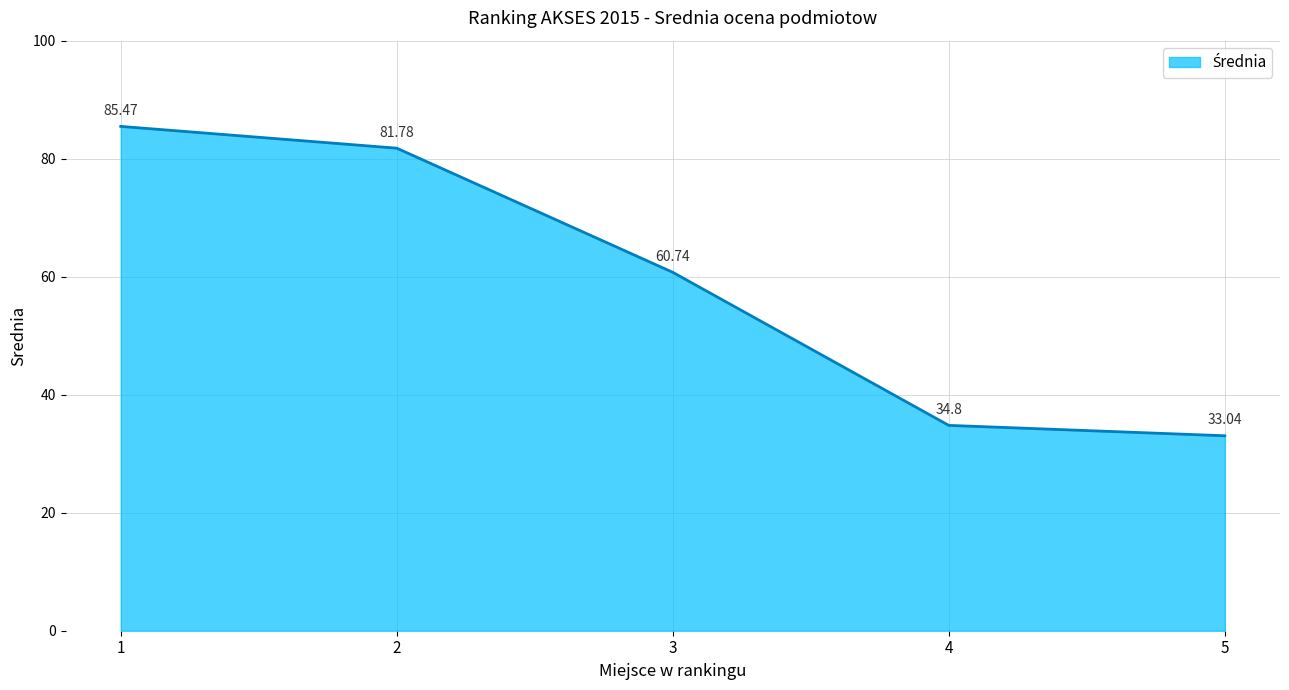

Count the number of values greater than 60.

3